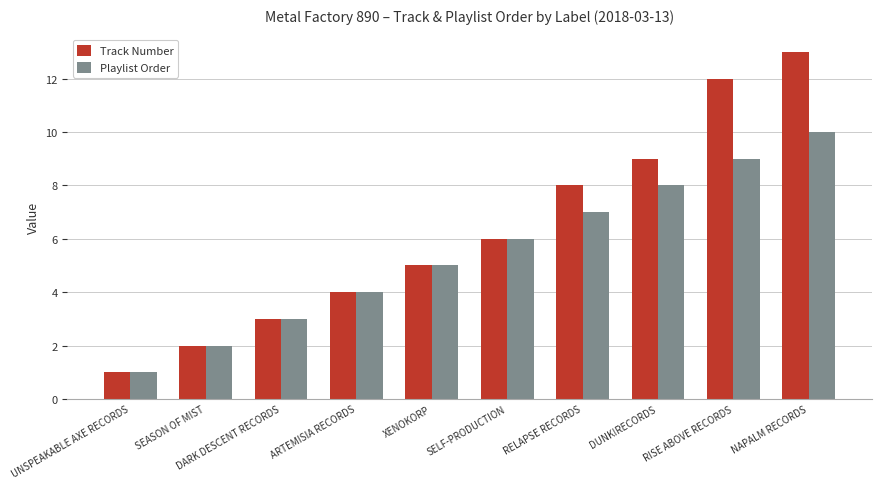

At which label does Track Number reach its peak?

NAPALM RECORDS